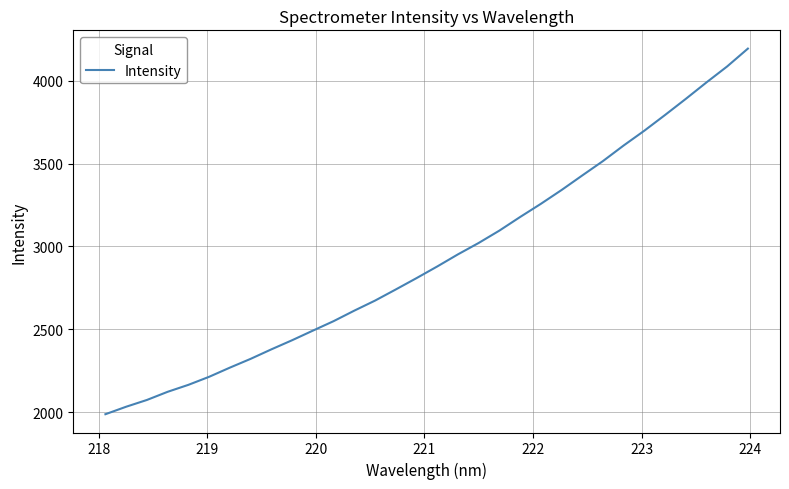

What is the minimum value shown in the chart?

1986.6